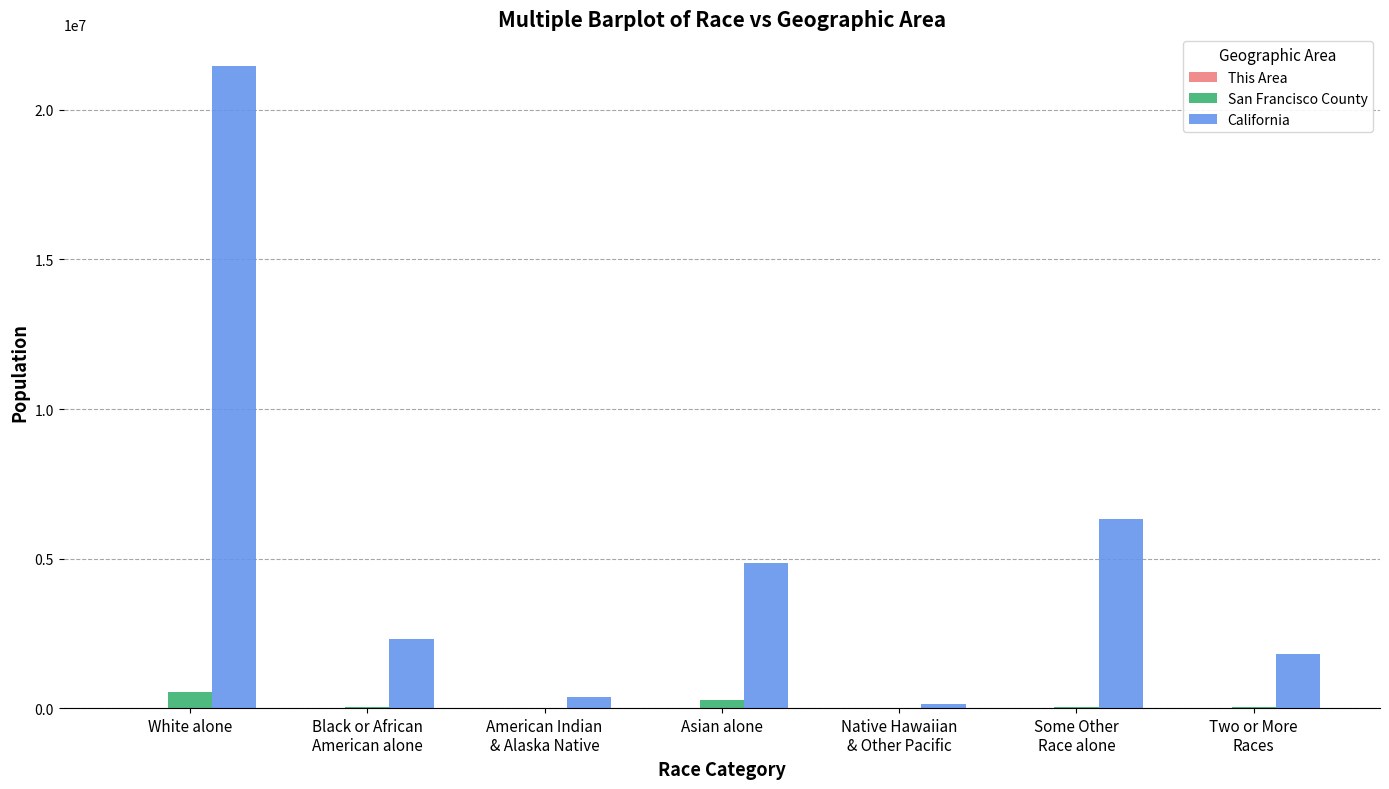

Read the California value at American Indian
& Alaska Native.

362801